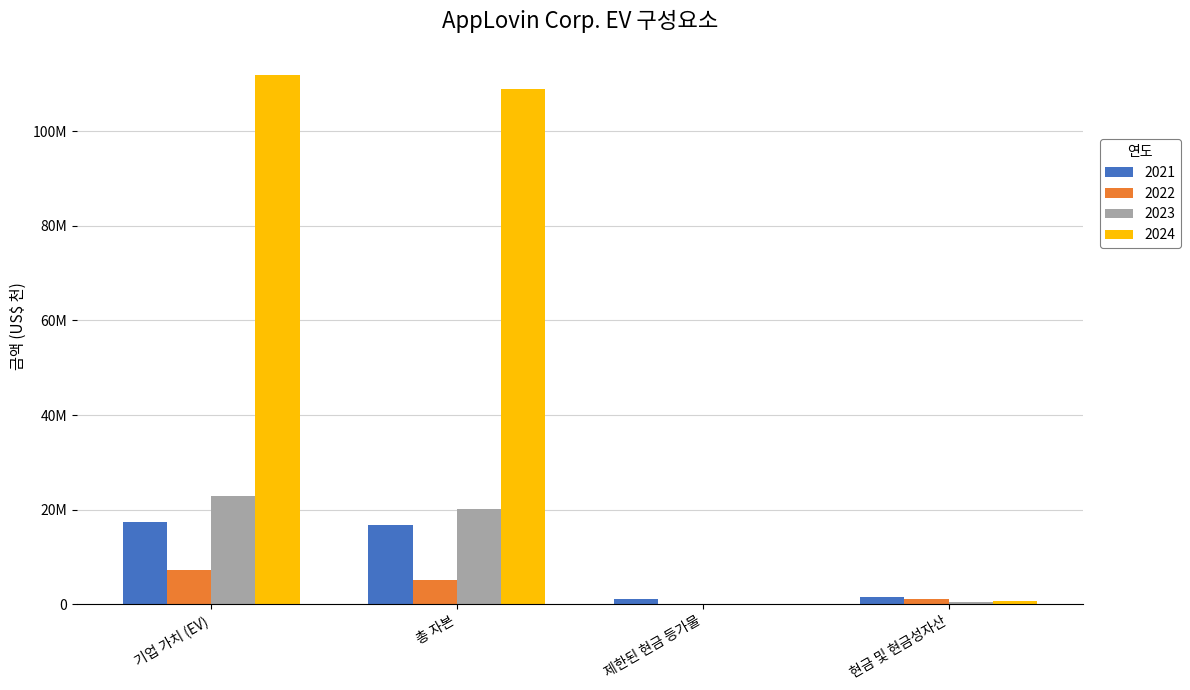

True or false: 2023 has a value of 0 at 제한된 현금 등가물.

True